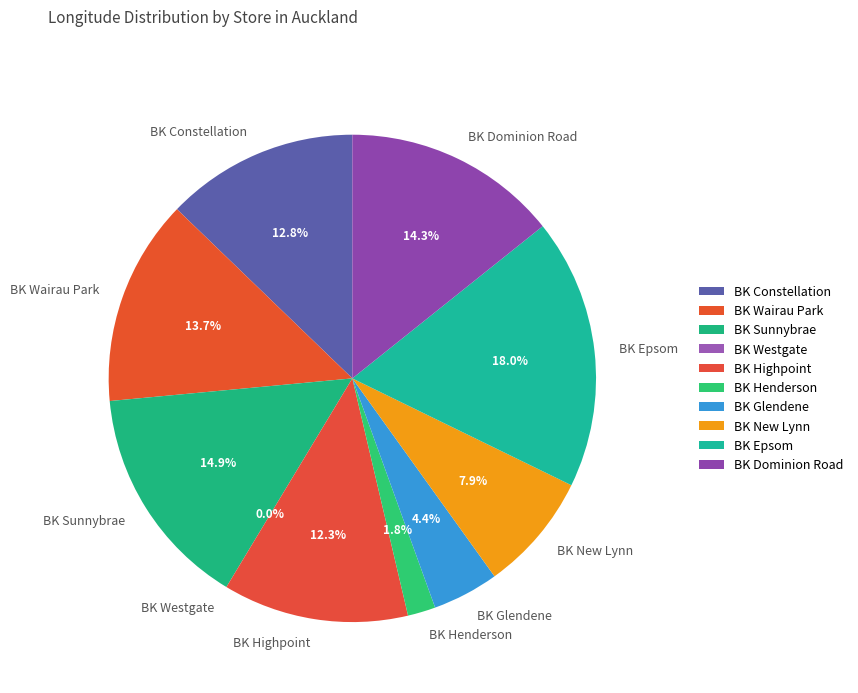

Between BK Epsom and BK Glendene, which is larger?

BK Epsom